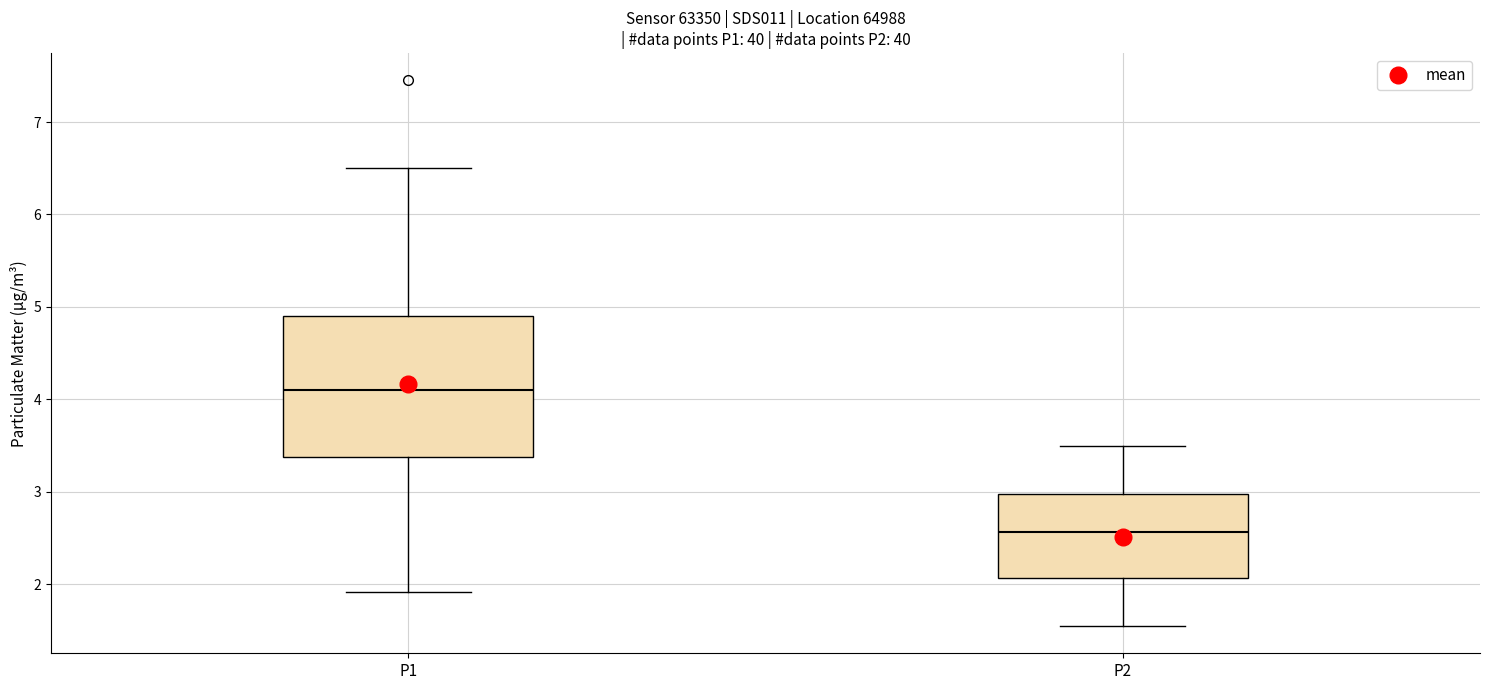

Which box's median line is the lowest?

P2